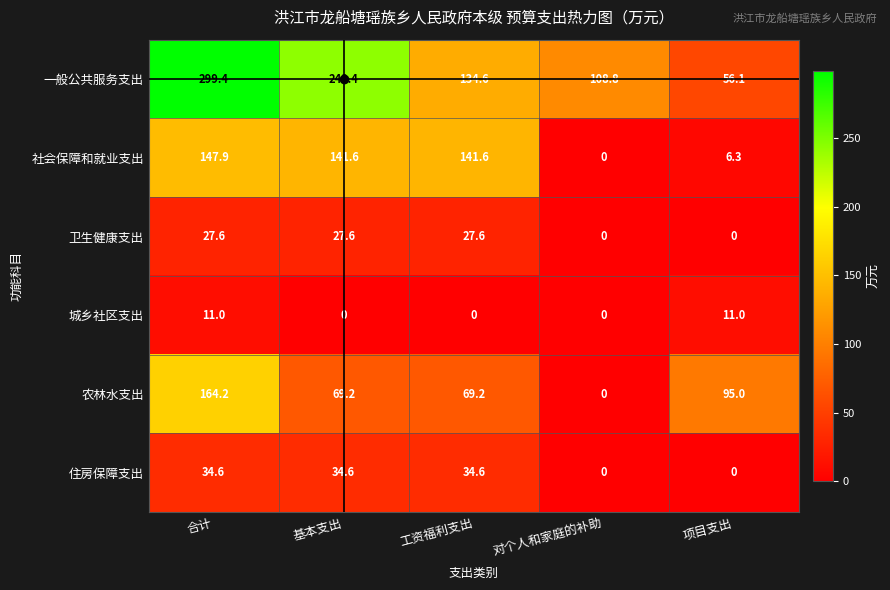

How many values in the 住房保障支出 series are below 34?

2